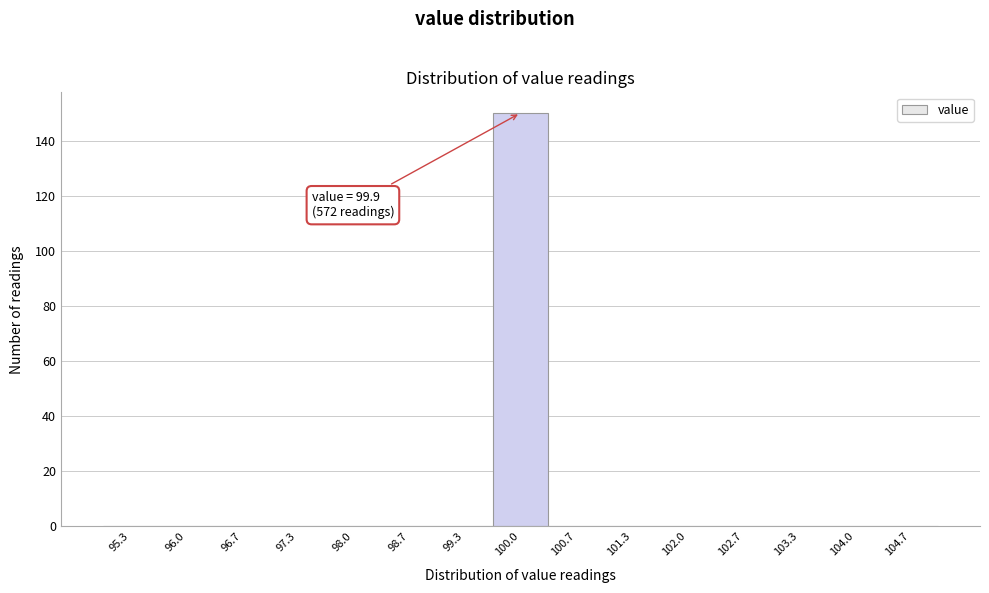

Over which range of the x-axis is the bar tallest?

99.7 to 100.3